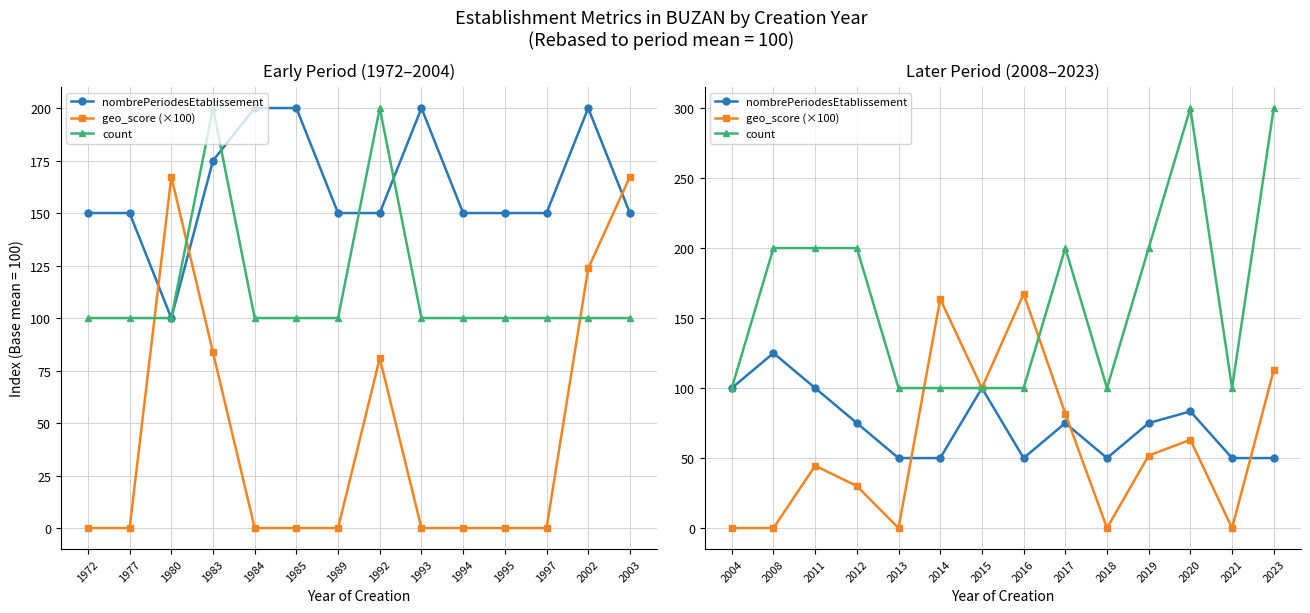

Which series has the largest total across all categories?

count